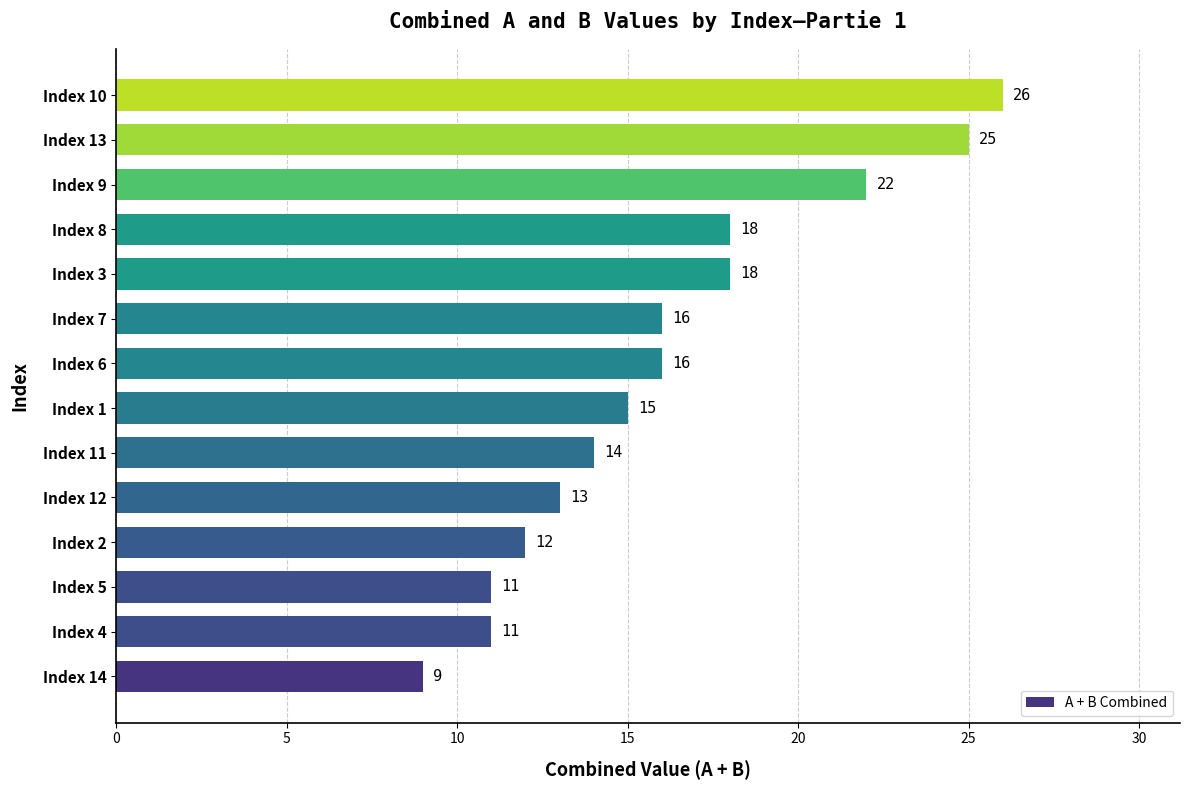

Which has a higher value, Index 2 or Index 9?

Index 9